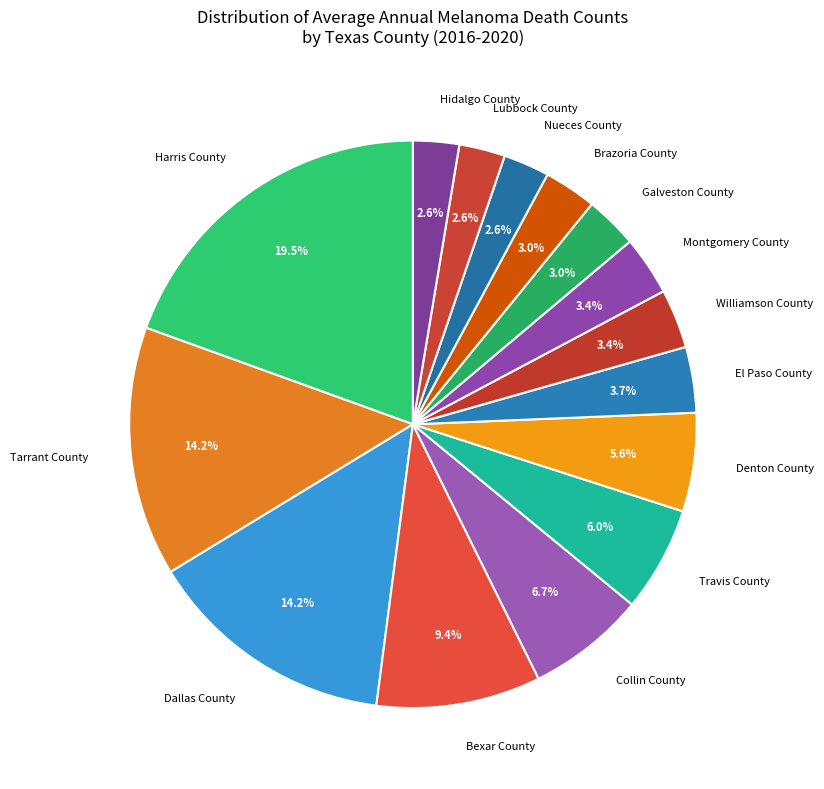

How many slices are in this pie chart?

15